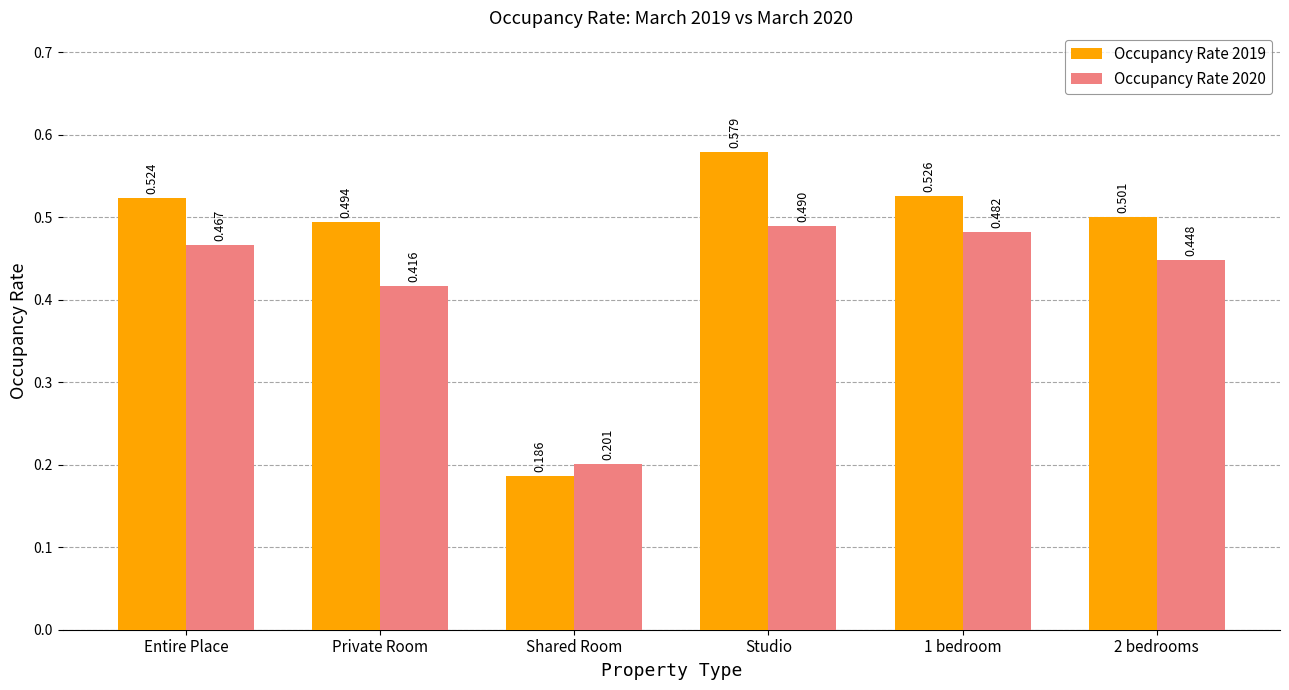

Which category has the lowest value across all series?

Shared Room